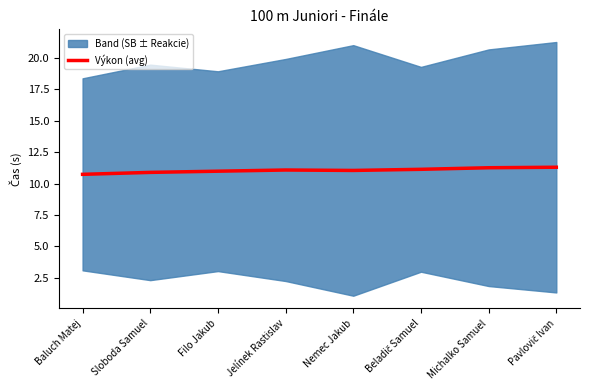

True or false: the data shows 18.4 at Nemec Jakub.

False